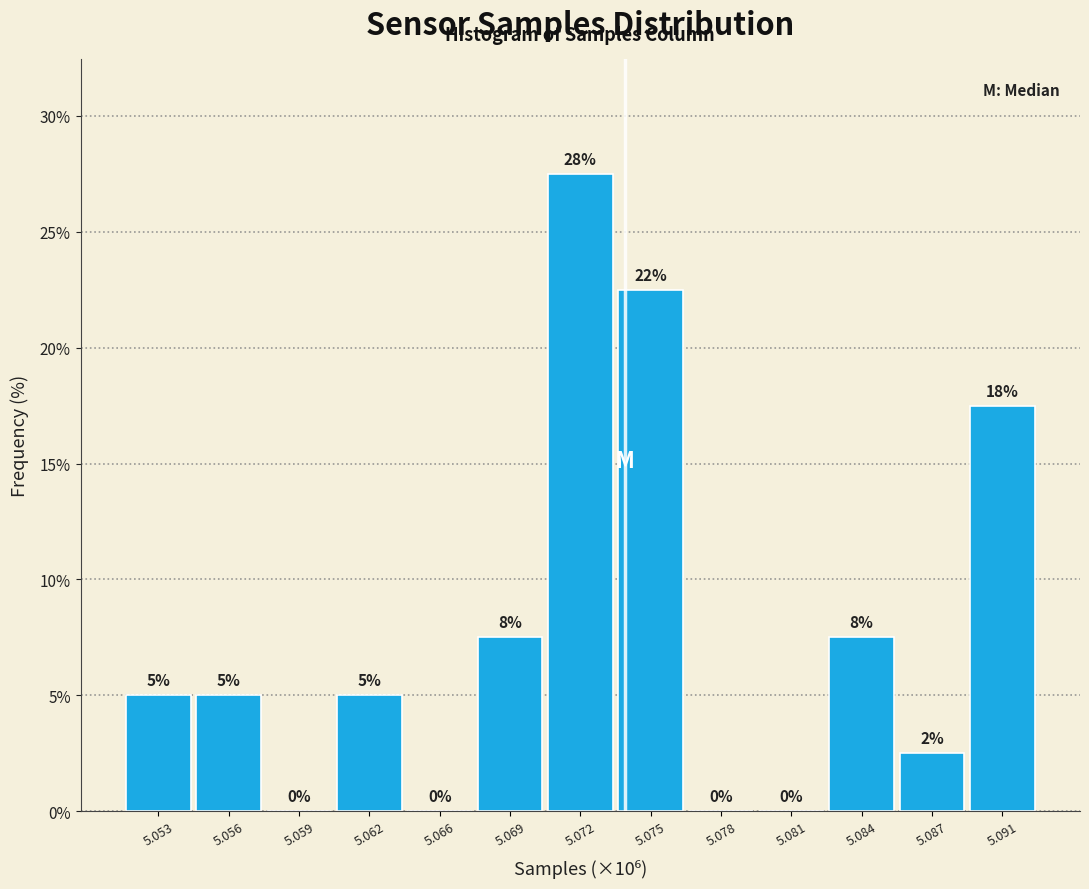

At which category does the chart reach its peak across all series?

5.072